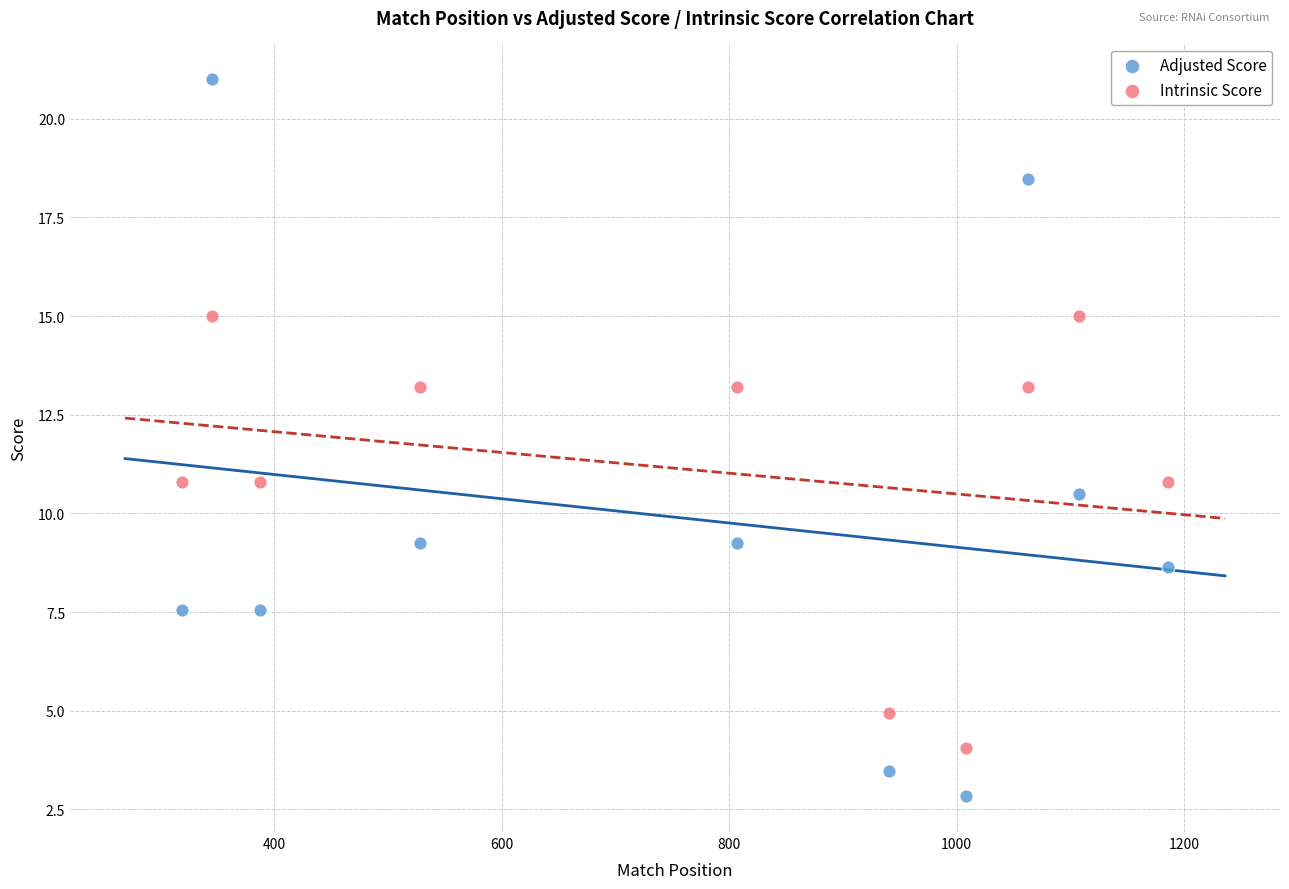

Across all data points, what is the range of Y values (max minus min)?

18.2